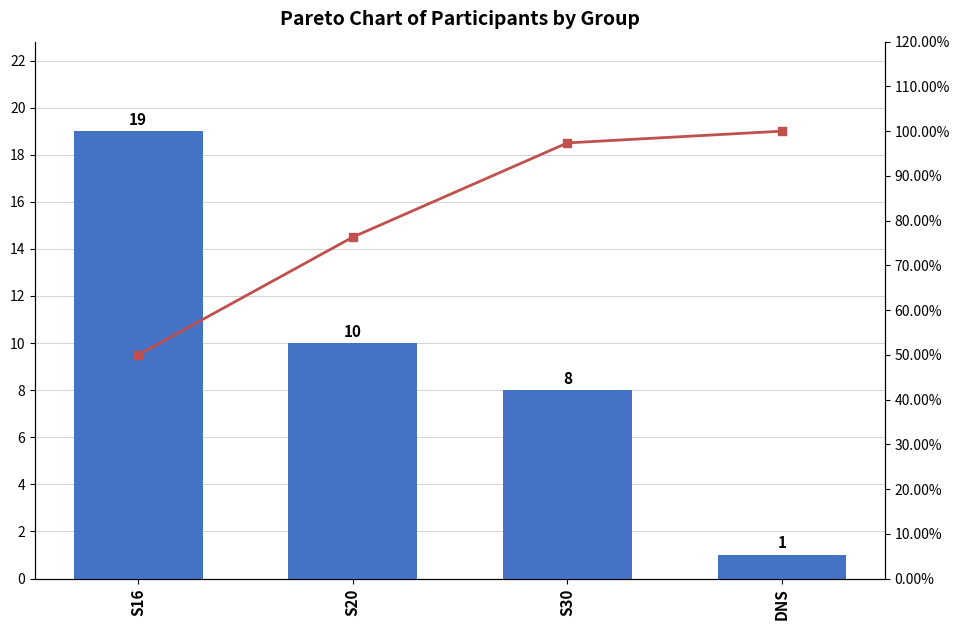

What is the label of the 3rd bar from the right?

S20